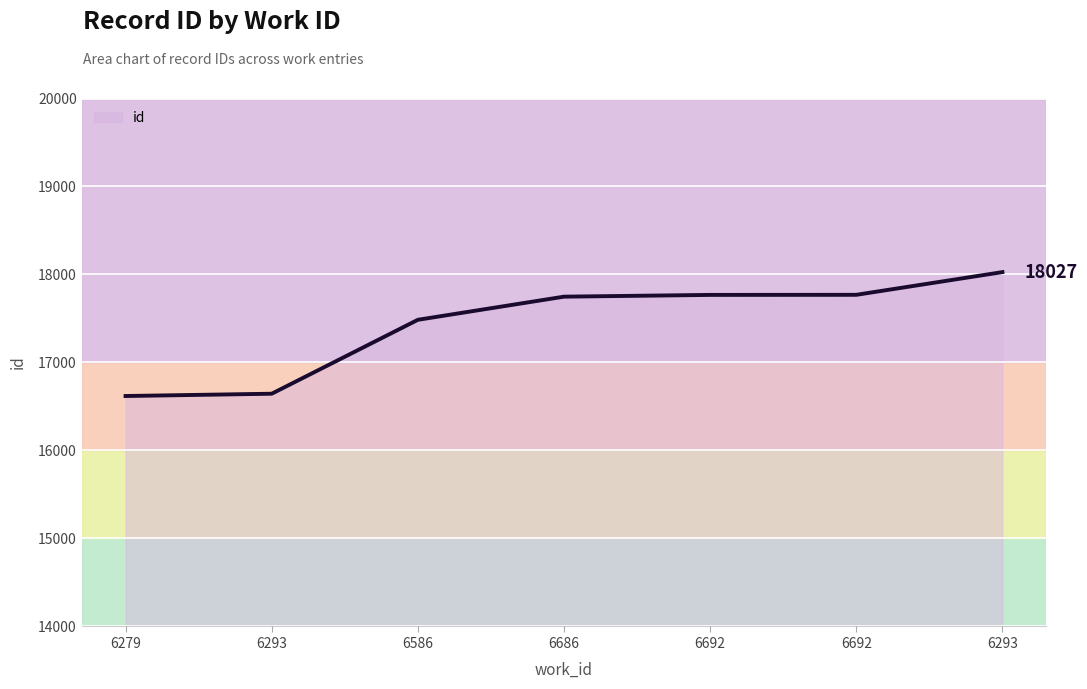

Is it true that the value at 6279 is 16619?

True